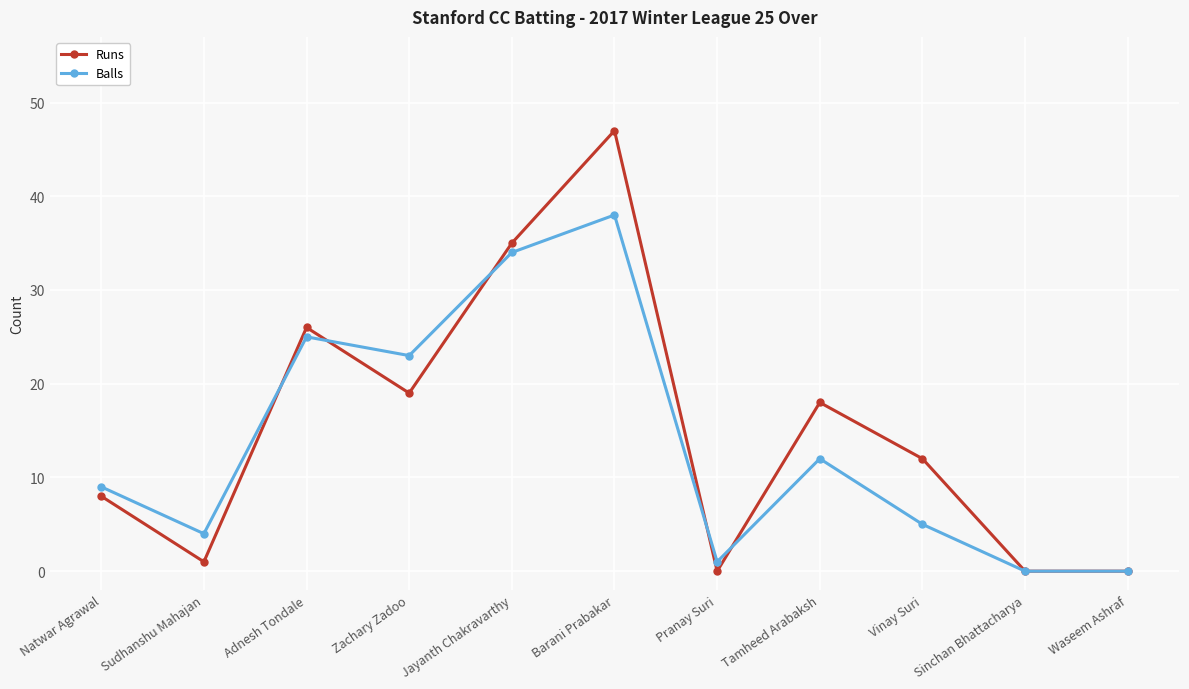

Which series has the largest total across all categories?

Runs